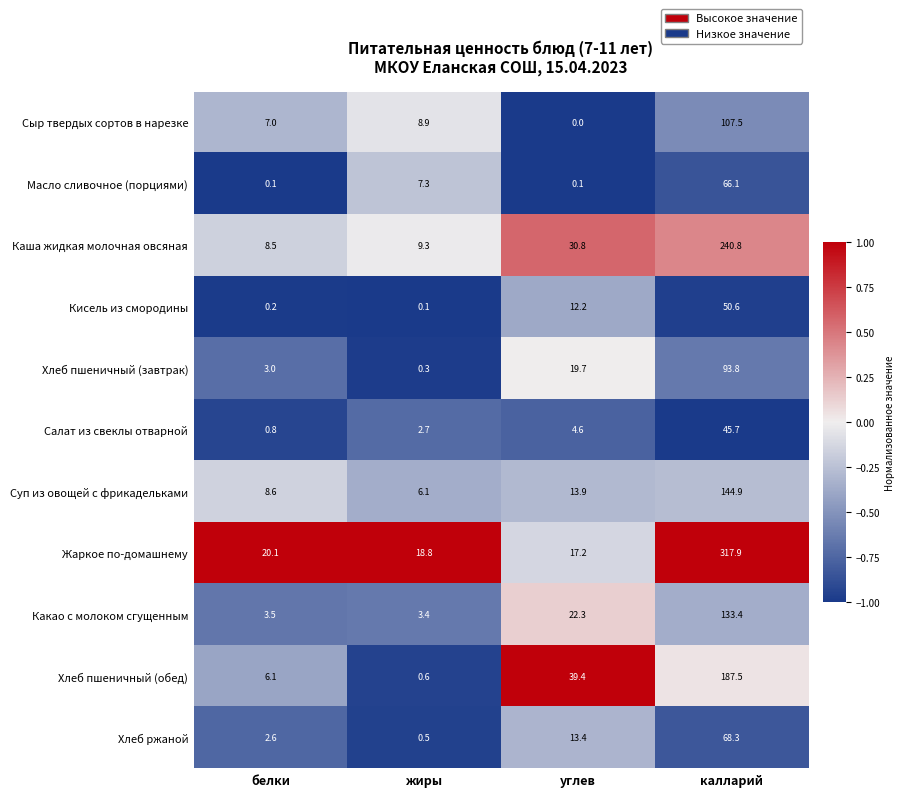

At which category does the chart reach its minimum across all series?

углев